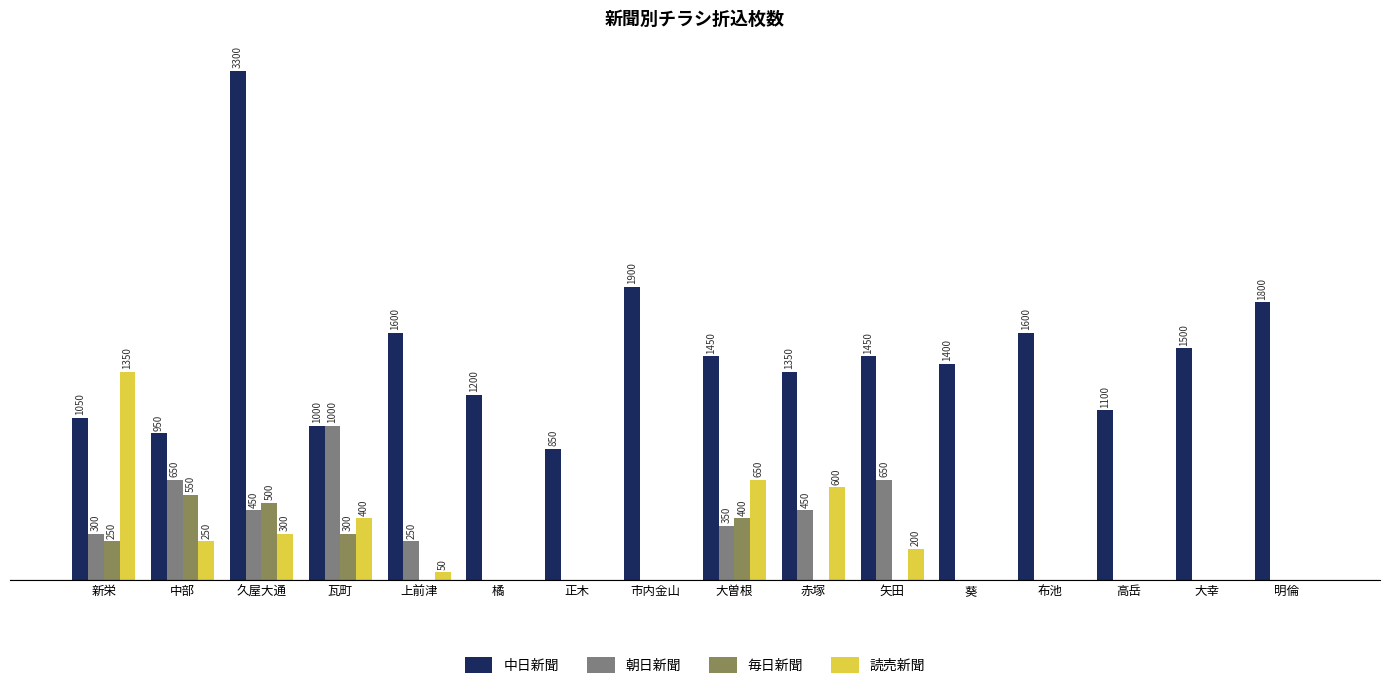

Are the bars horizontal?

No